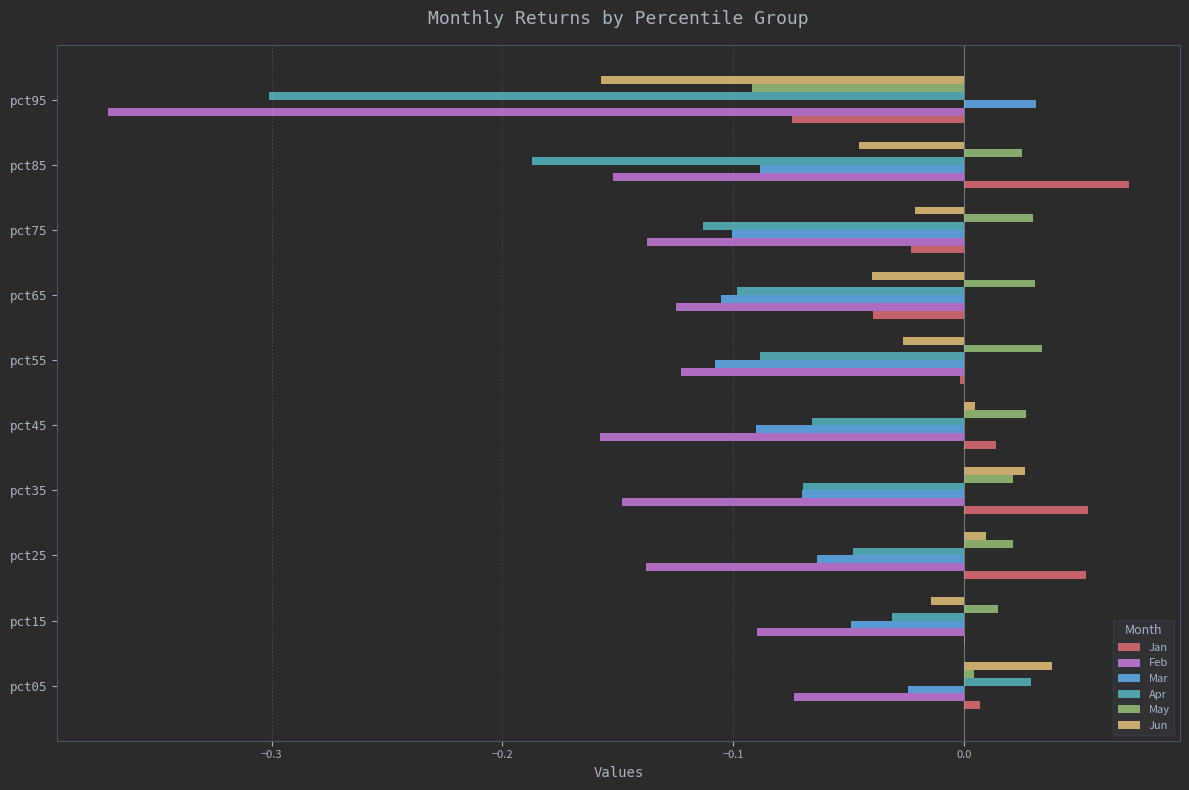

Which series changed the most between pct45 and pct85?

Apr